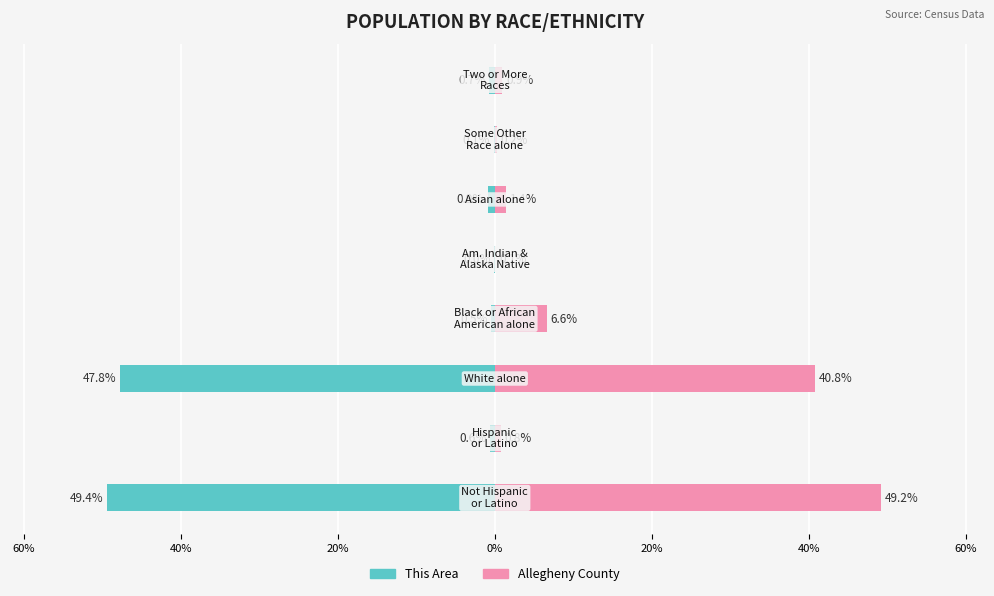

Is the value of This Area at 0% greater than the value of Allegheny County at 0%?

No